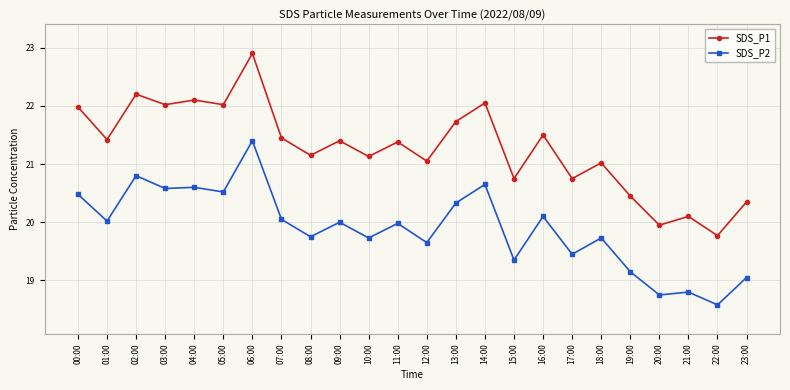

Rank the series by their average value, from highest to lowest.

SDS_P1, SDS_P2